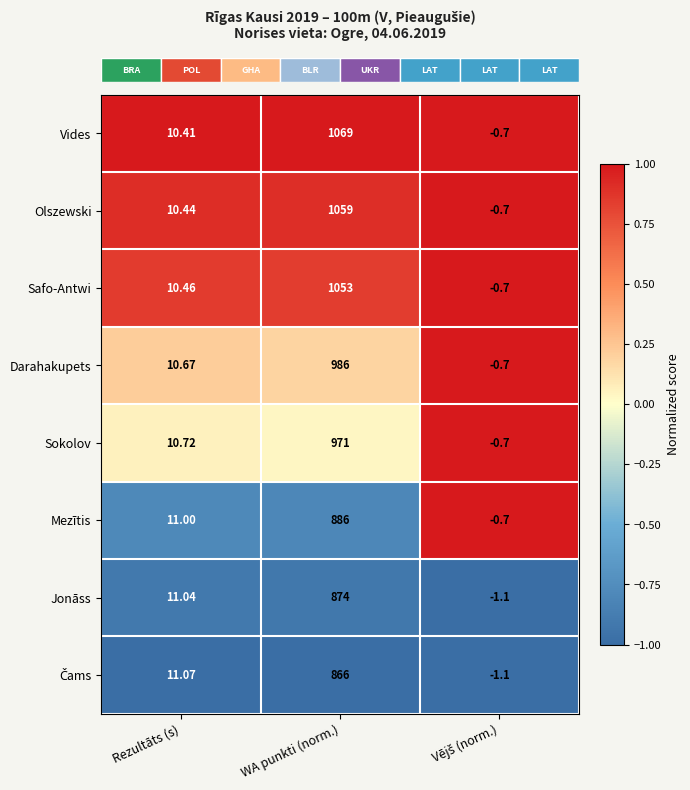

At which category is the sum across all series the highest?

WA punkti (norm.)